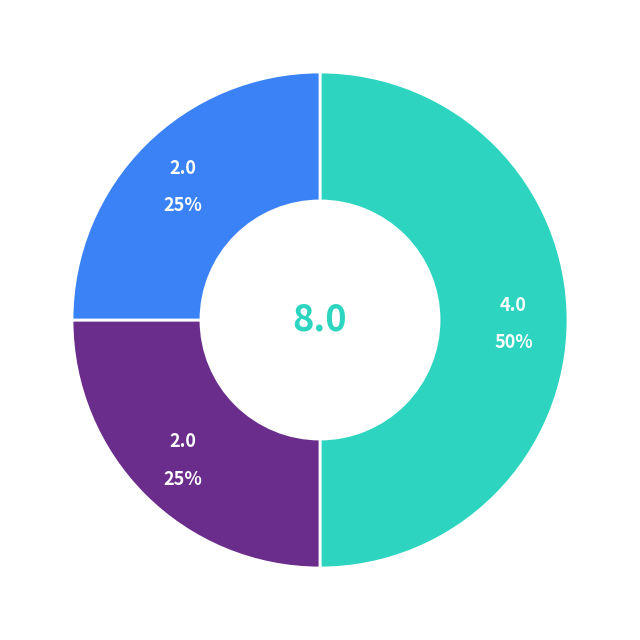

To the nearest percent, what is the average slice percentage?

33%